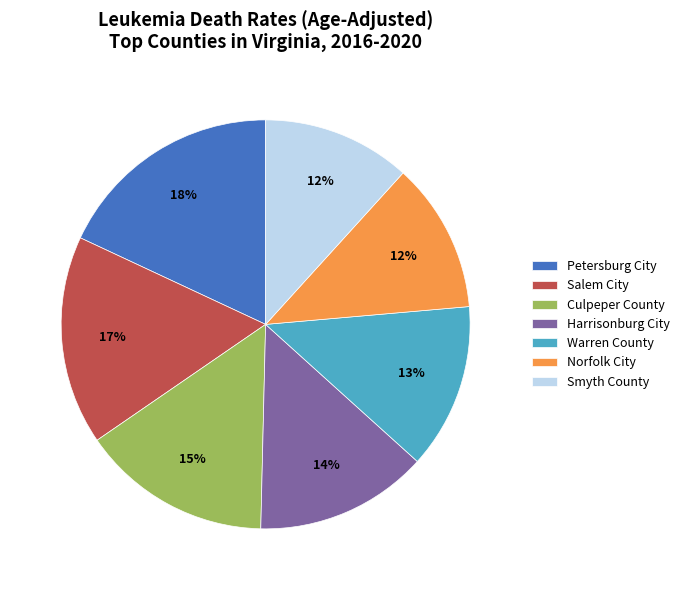

What is the largest slice in the pie chart?

Petersburg City